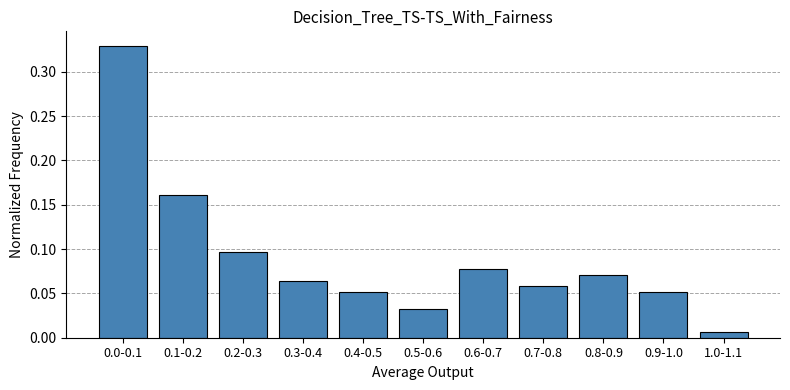

True or false: the data shows 0.1 at 0.2-0.3.

True